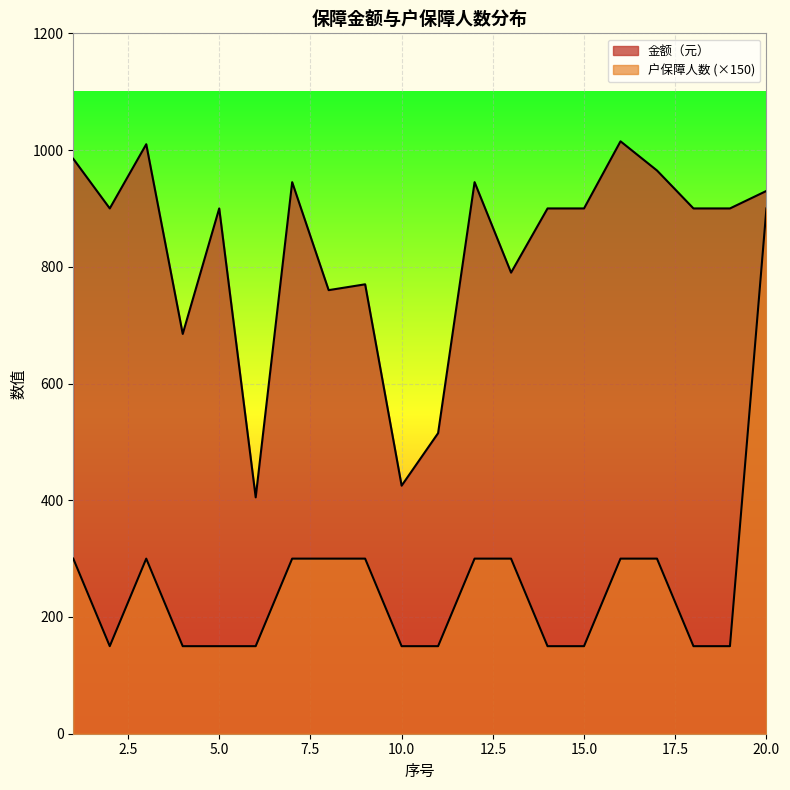

Where is the first local maximum for 金额（元）?

3